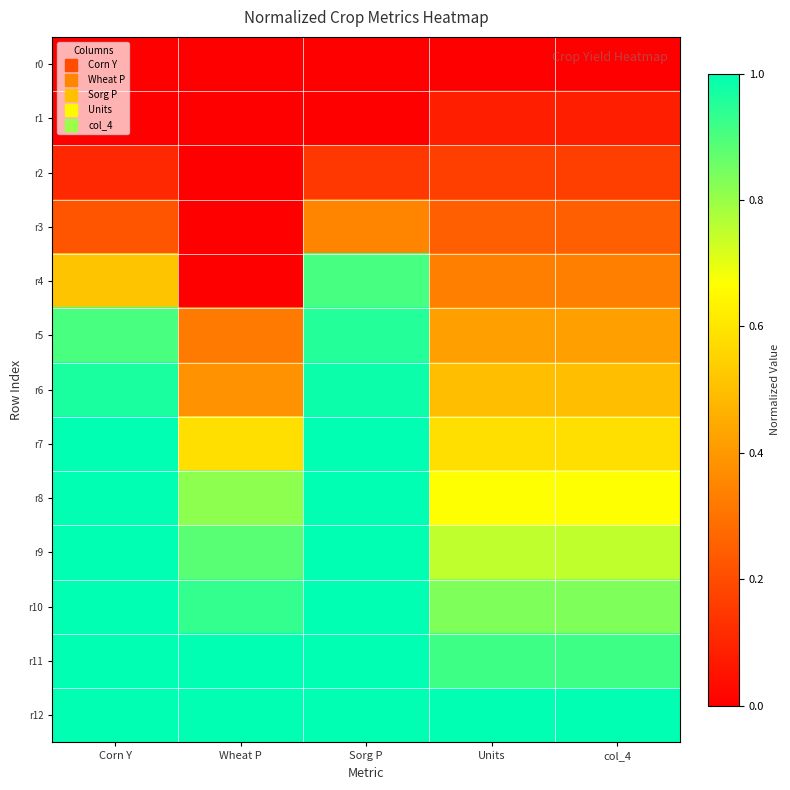

Reading left to right, extract all data points from this chart.

r0: Corn Y=0.0	Wheat P=0.0	Sorg P=0.0	Units=0.0	col_4=0.0
r1: Corn Y=0.0	Wheat P=0.0	Sorg P=0.0	Units=0.1	col_4=0.1
r2: Corn Y=0.1	Wheat P=0.0	Sorg P=0.1	Units=0.2	col_4=0.2
r3: Corn Y=0.2	Wheat P=0.0	Sorg P=0.4	Units=0.2	col_4=0.2
r4: Corn Y=0.5	Wheat P=0.0	Sorg P=0.9	Units=0.3	col_4=0.3
r5: Corn Y=0.9	Wheat P=0.3	Sorg P=1.0	Units=0.4	col_4=0.4
r6: Corn Y=1.0	Wheat P=0.4	Sorg P=1.0	Units=0.5	col_4=0.5
r7: Corn Y=1.0	Wheat P=0.6	Sorg P=1.0	Units=0.6	col_4=0.6
r8: Corn Y=1.0	Wheat P=0.8	Sorg P=1.0	Units=0.7	col_4=0.7
r9: Corn Y=1.0	Wheat P=0.9	Sorg P=1.0	Units=0.8	col_4=0.7
r10: Corn Y=1.0	Wheat P=0.9	Sorg P=1.0	Units=0.8	col_4=0.8
r11: Corn Y=1.0	Wheat P=1.0	Sorg P=1.0	Units=0.9	col_4=0.9
r12: Corn Y=1.0	Wheat P=1.0	Sorg P=1.0	Units=1.0	col_4=1.0